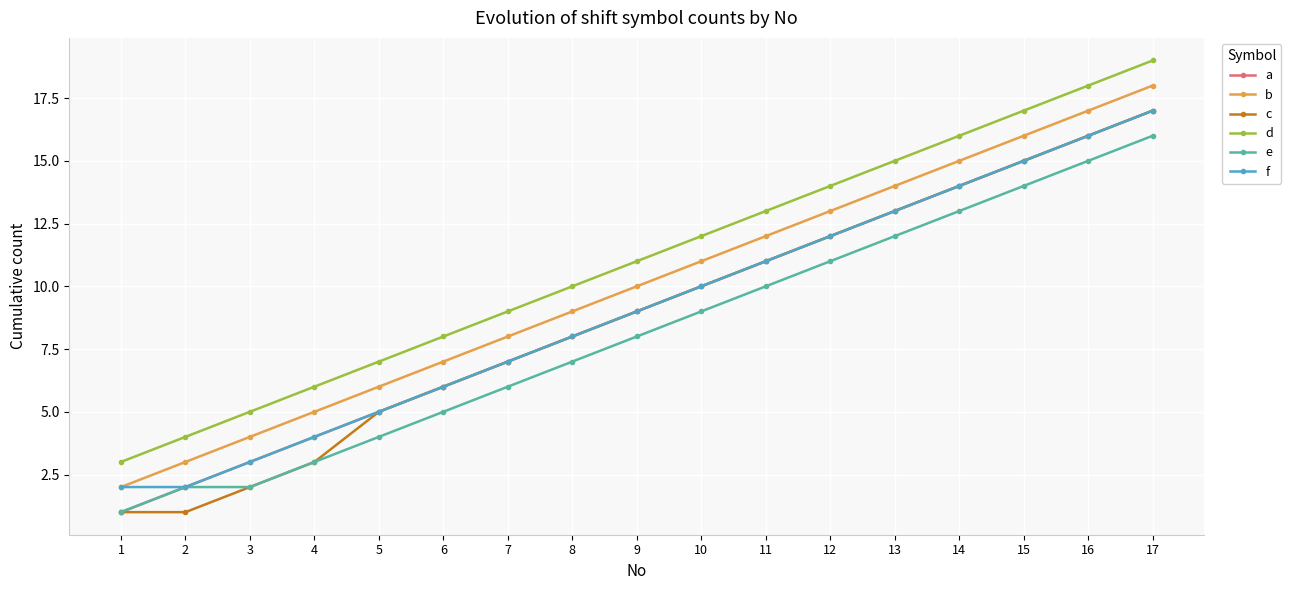

List the labels in order of d value, smallest first.

1, 2, 3, 4, 5, 6, 7, 8, 9, 10, 11, 12, 13, 14, 15, 16, 17